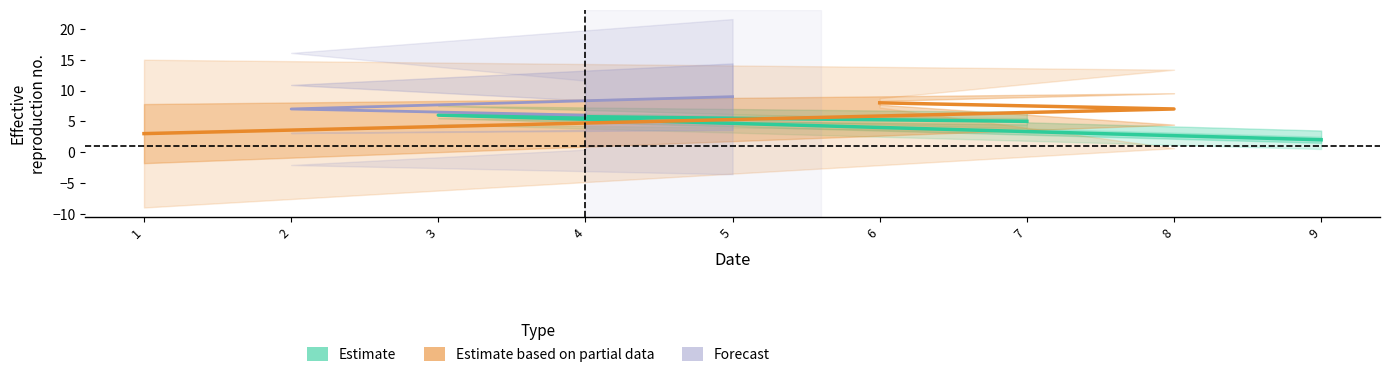

List the labels in order of Estimate value, largest first.

3, 7, 9